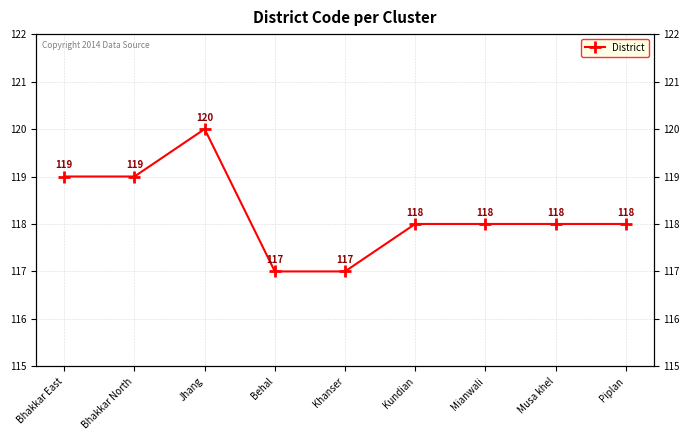

Count the number of categories in the chart.

9